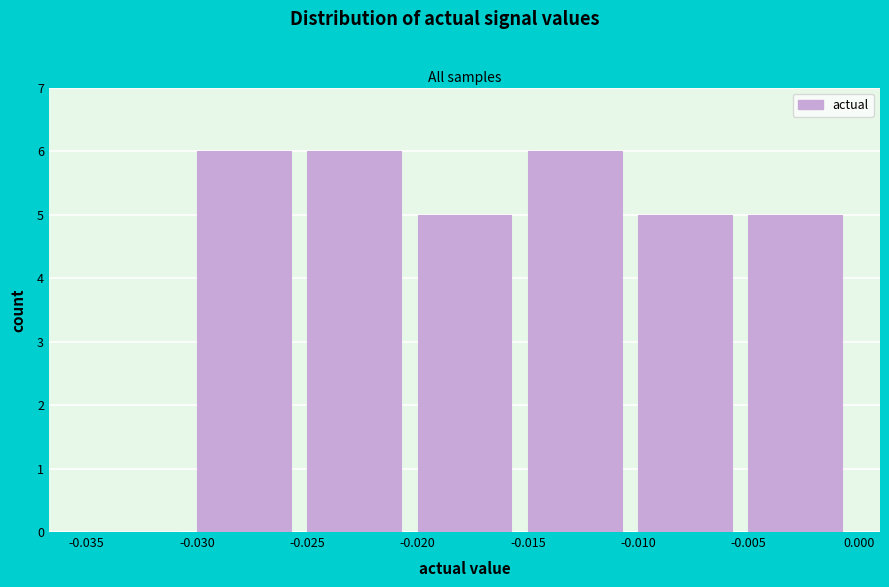

How tall is the bar that spans -0.020 to -0.015 on the x-axis? The values are not printed on the chart, so give them approximately, as read against the axis.

5